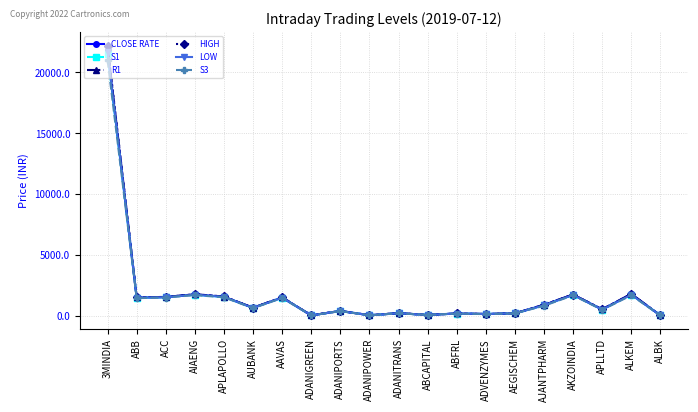

The value of CLOSE RATE at AAVAS is 1514.8. True or false?

True